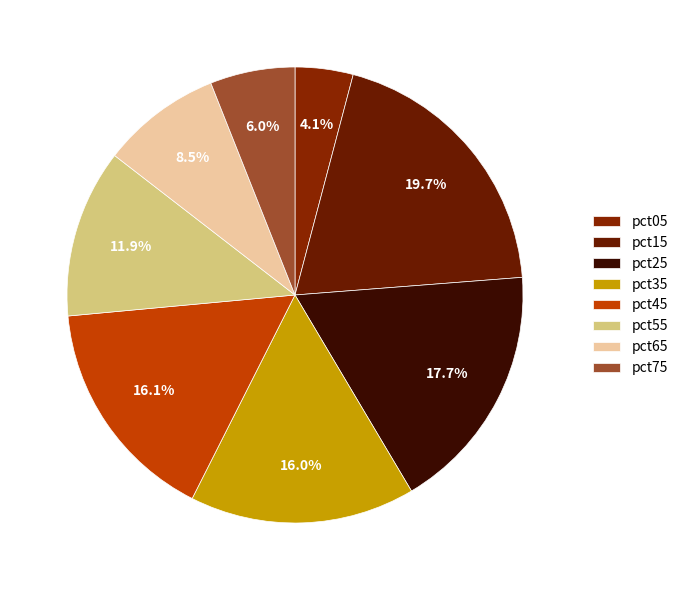

Which category has the smallest portion of the pie?

pct05